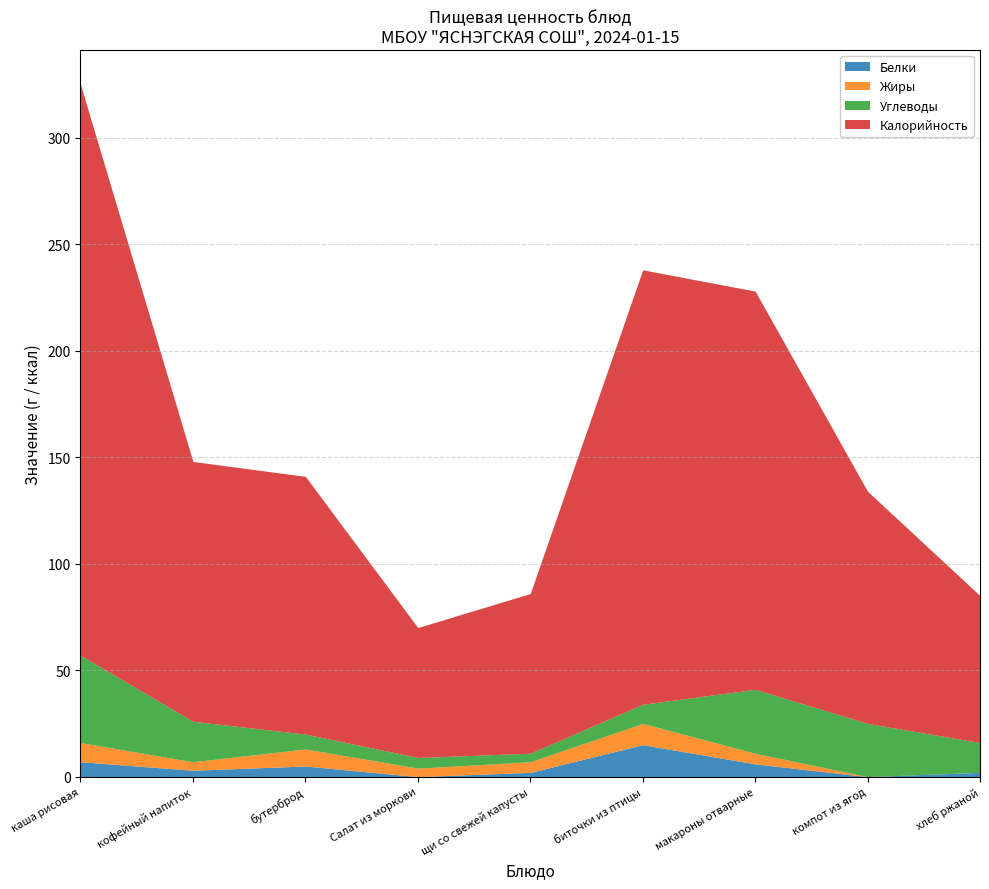

At which category does Углеводы reach its first local peak?

макароны отварные